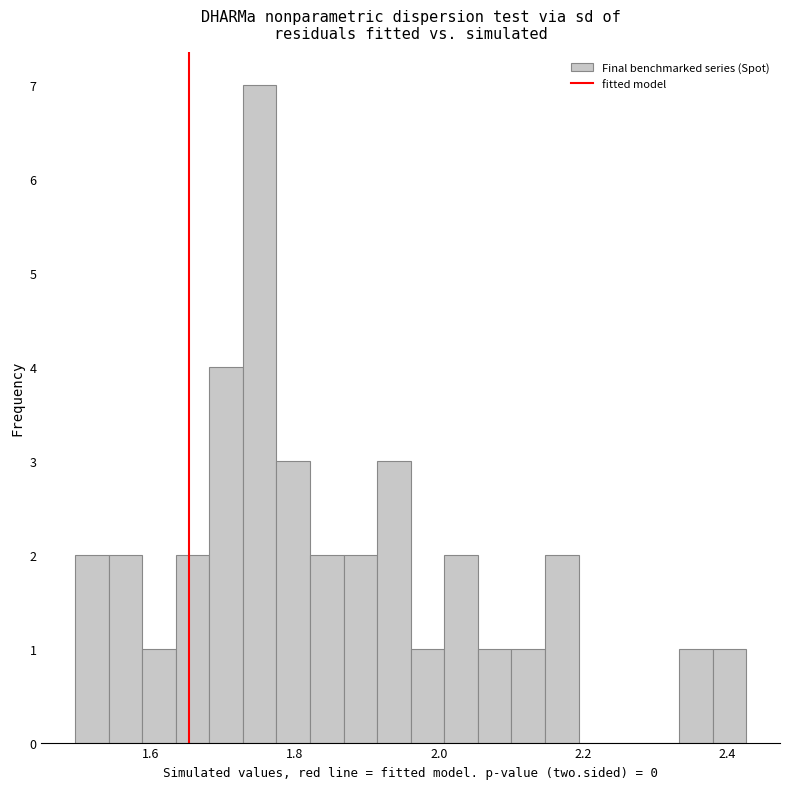

Read against the x-axis, roughly where is the centre of the tallest bar?

1.76